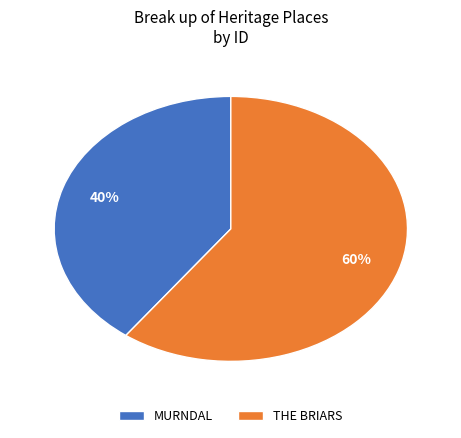

To the nearest percent, what portion does THE BRIARS represent?

60%